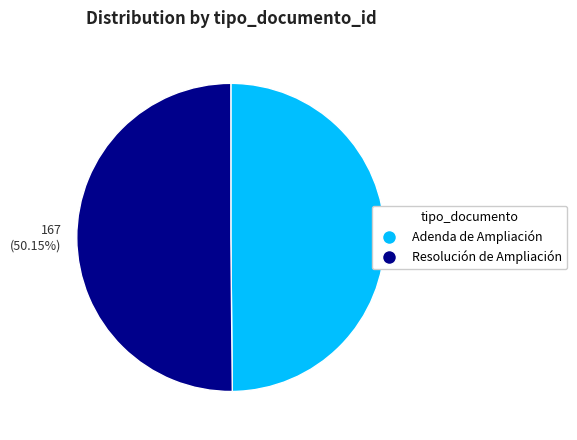

Is there a majority slice in this chart?

Yes